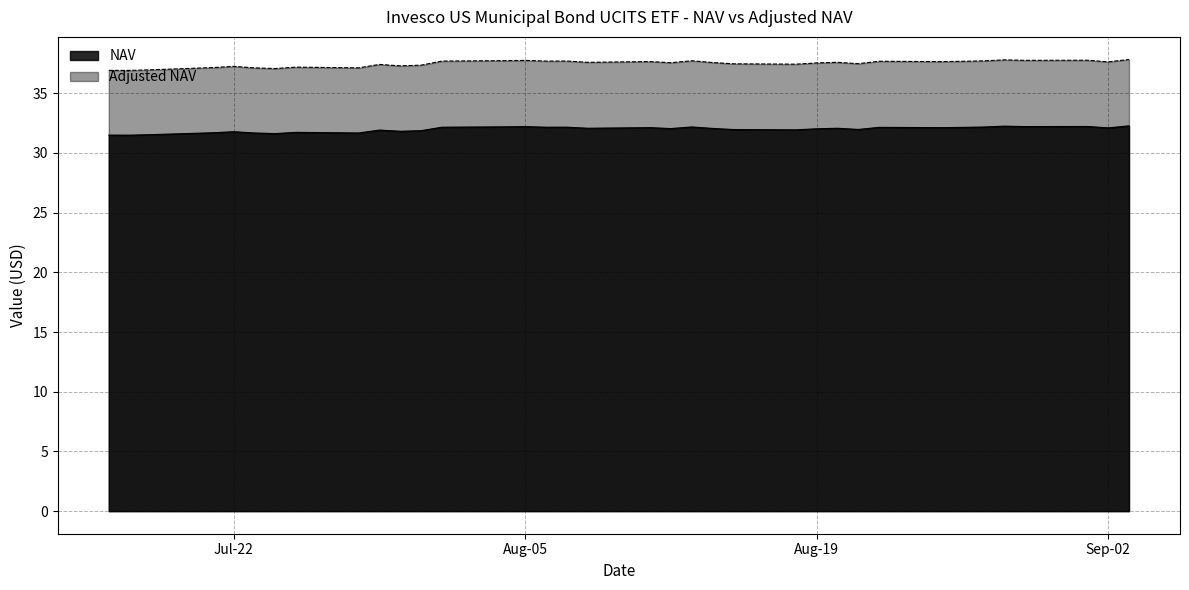

What is the value of the NAV point at the 10th from the left?

32.0